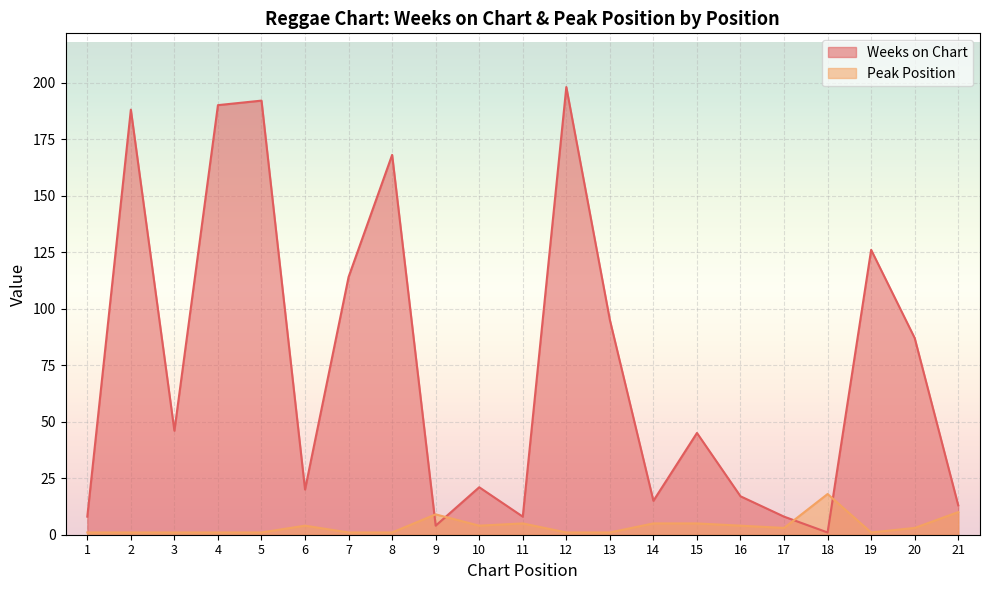

What is the sum of the Weeks on Chart values at 10 and 13?

116